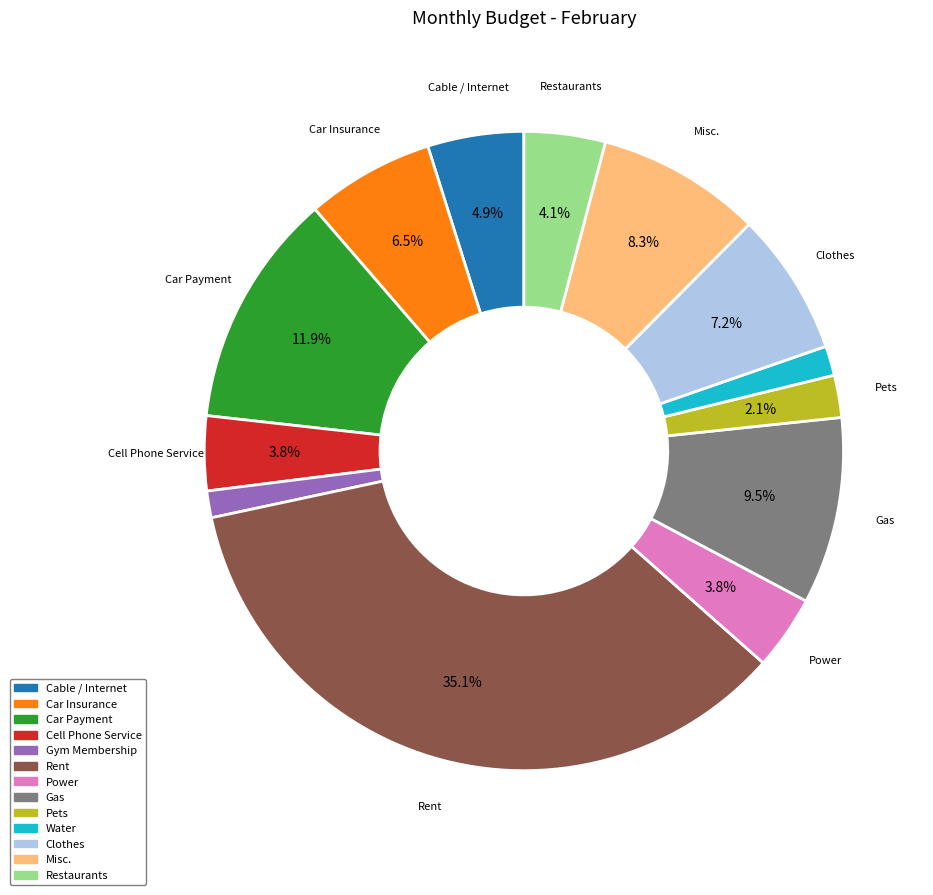

Is Power the majority of the pie?

No